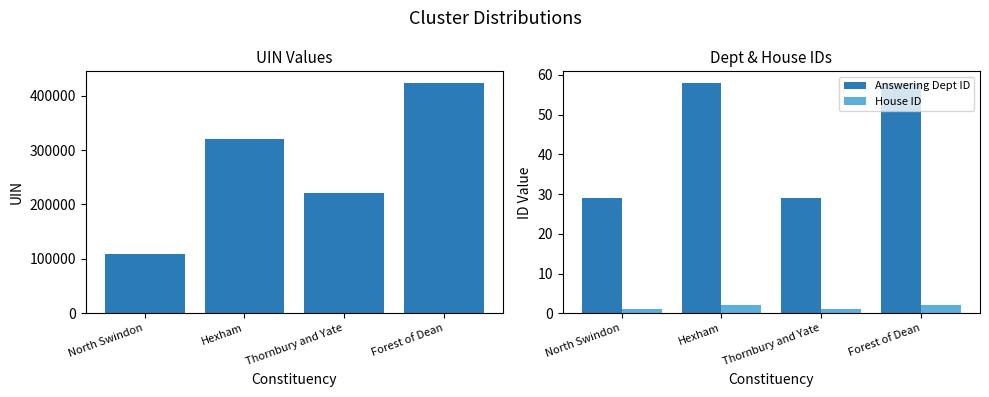

What is the highest value of the House ID series?

2